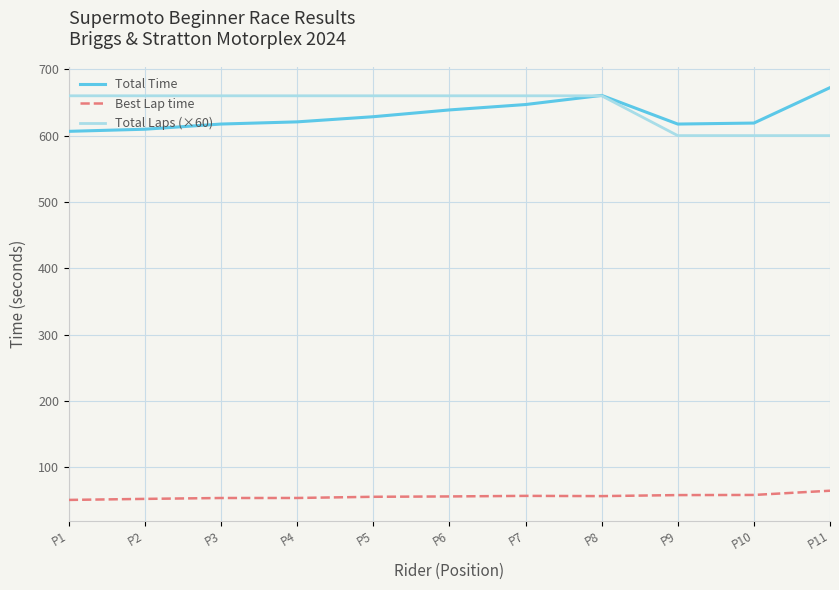

The value of Total Laps (×60) at P5 is 1114.5. True or false?

False